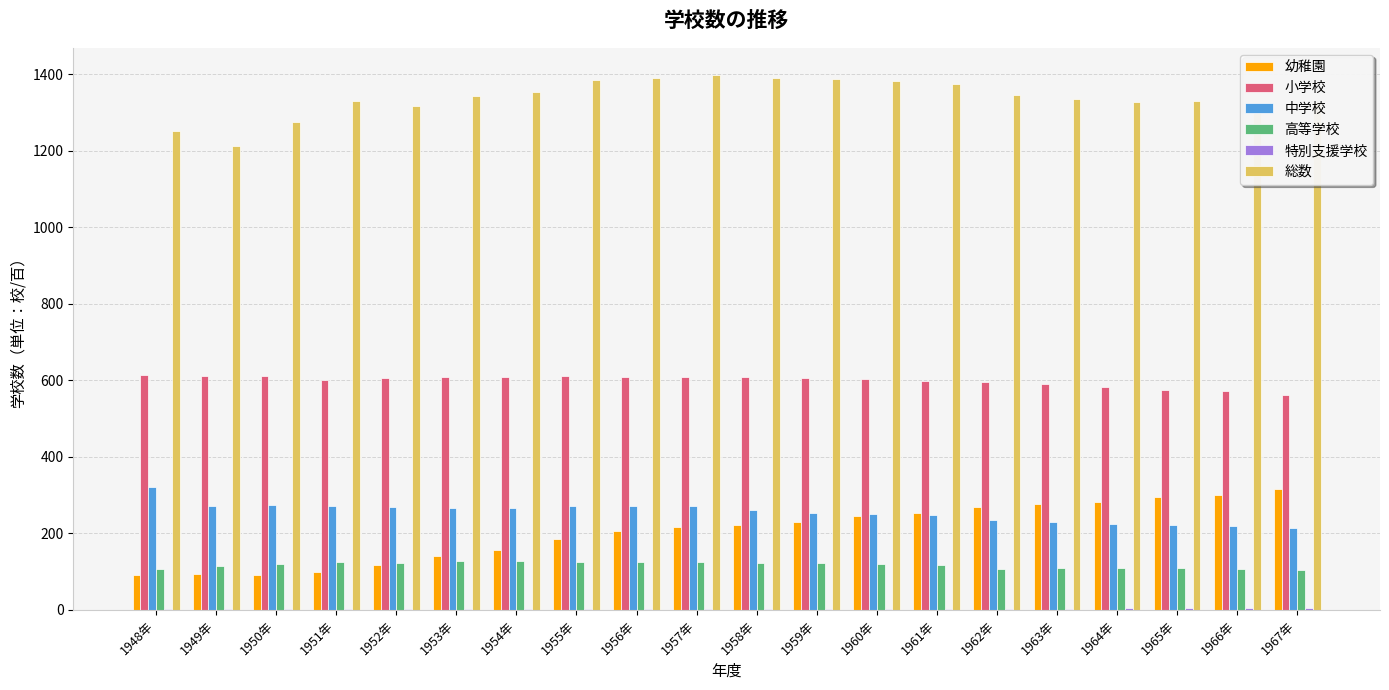

Which series has the widest spread of values?

幼稚園